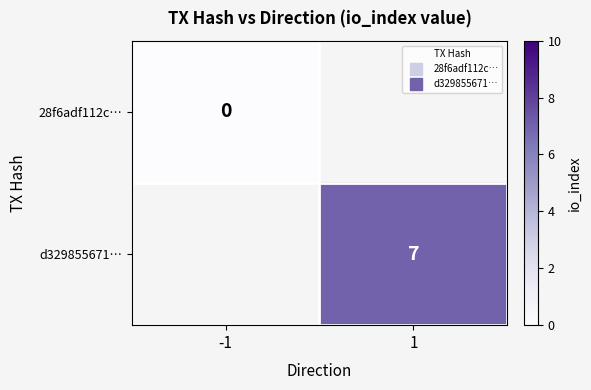

Rank the categories by d329855671… value from highest to lowest.

-1, 1